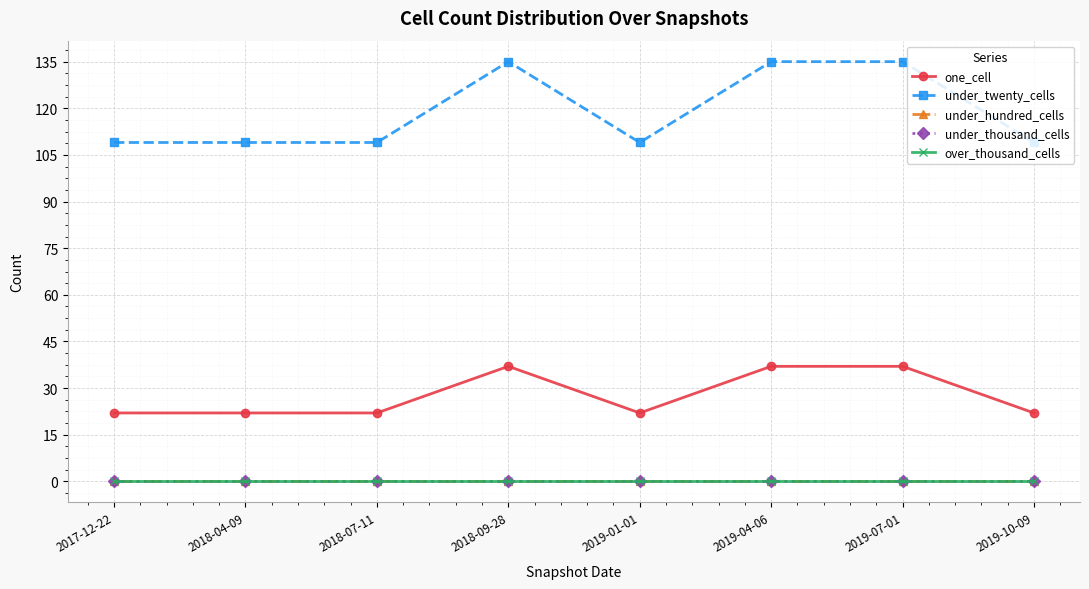

Between 2018-07-11 and 2019-10-09, which is larger?

2018-07-11